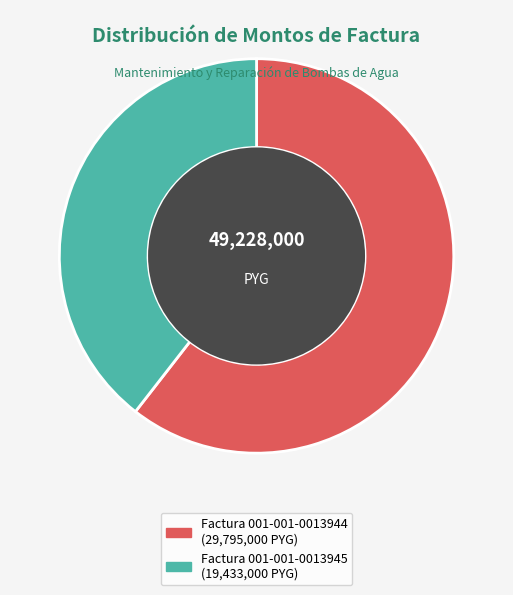

Is the sum of Factura 001-001-0013945 and Factura 001-001-0013944 greater than half?

Yes